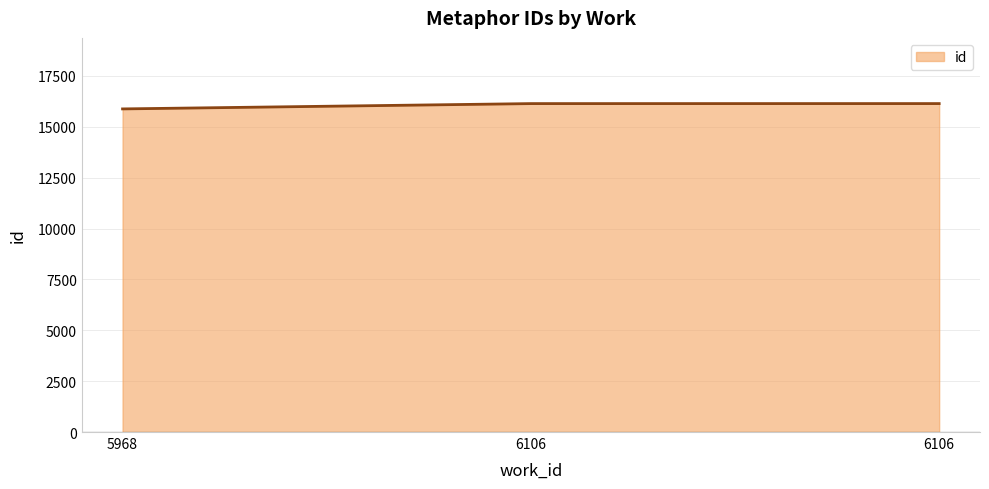

What is the average value?

16050